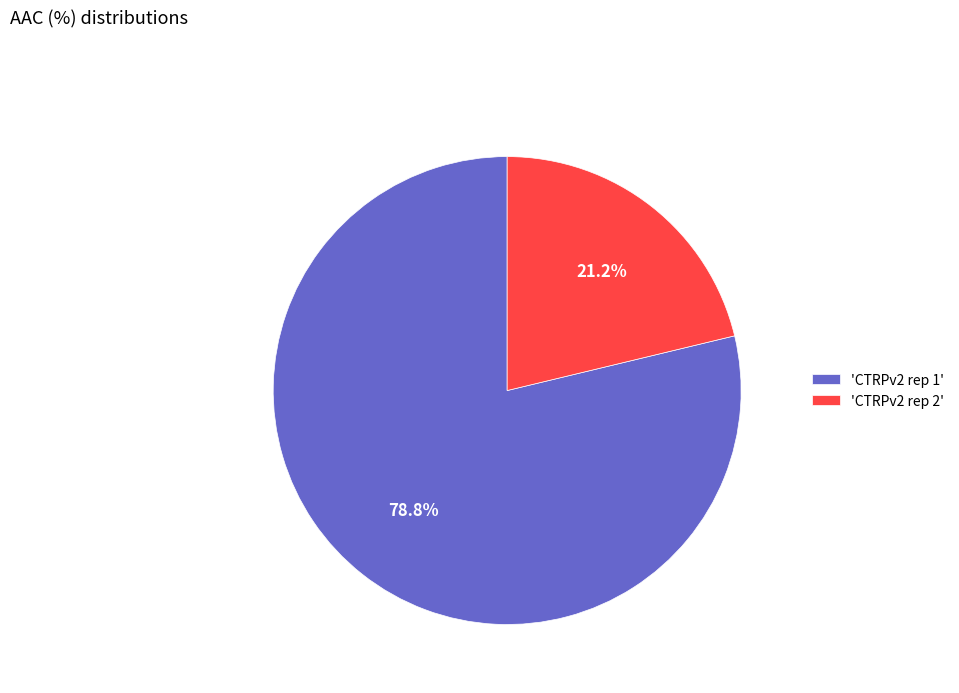

Does 'CTRPv2 rep 2' account for over 50% of the chart?

No